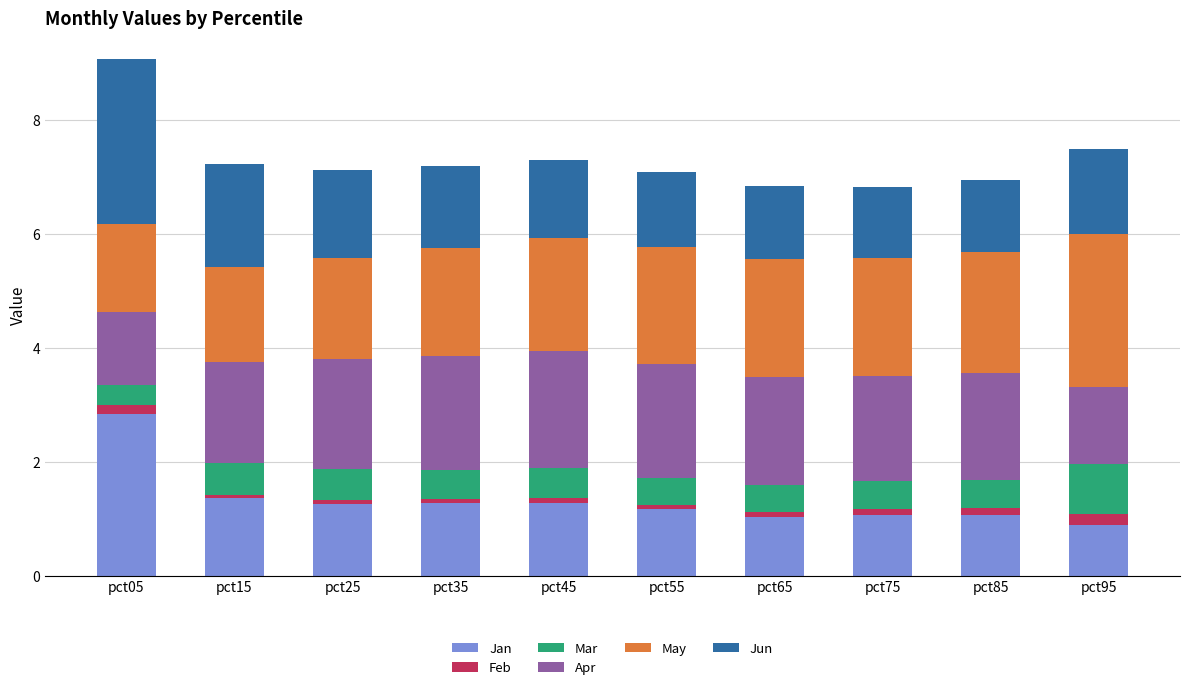

At which label does Jan reach its peak?

pct05